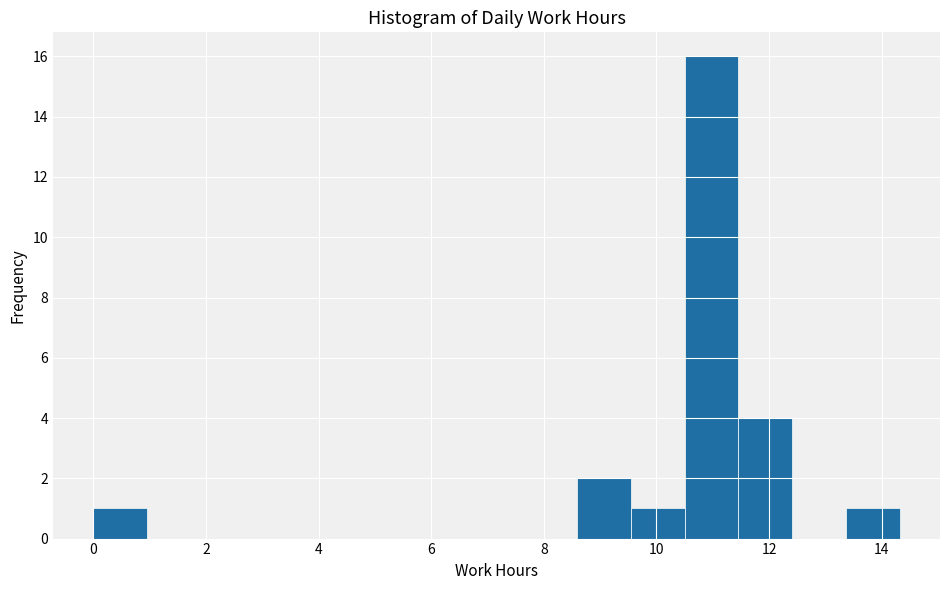

Reading left to right, list every bar in this chart as the range it spans on the x-axis followed by its height. Neither the bar edges nor the heights are printed on the chart, so give them approximately, as read against the axes.

0.0 to 1.0: 1
1.0 to 2.0: 0
2.0 to 2.8: 0
2.8 to 3.8: 0
3.8 to 4.8: 0
4.8 to 5.8: 0
5.8 to 6.6: 0
6.6 to 7.6: 0
7.6 to 8.6: 0
8.6 to 9.6: 2
9.6 to 10.6: 1
10.6 to 11.4: 16
11.4 to 12.4: 4
12.4 to 13.4: 0
13.4 to 14.4: 1